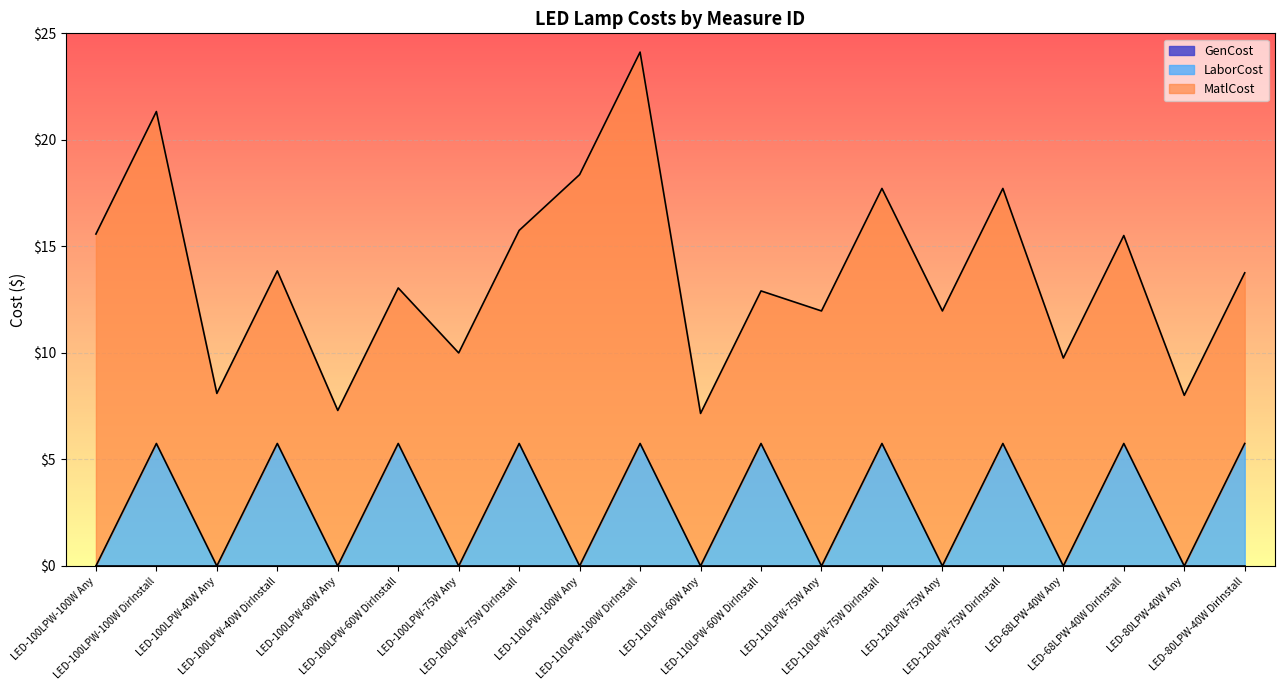

Which has a higher value, LED-100LPW-75W Any or LED-68LPW-40W Any?

LED-100LPW-75W Any